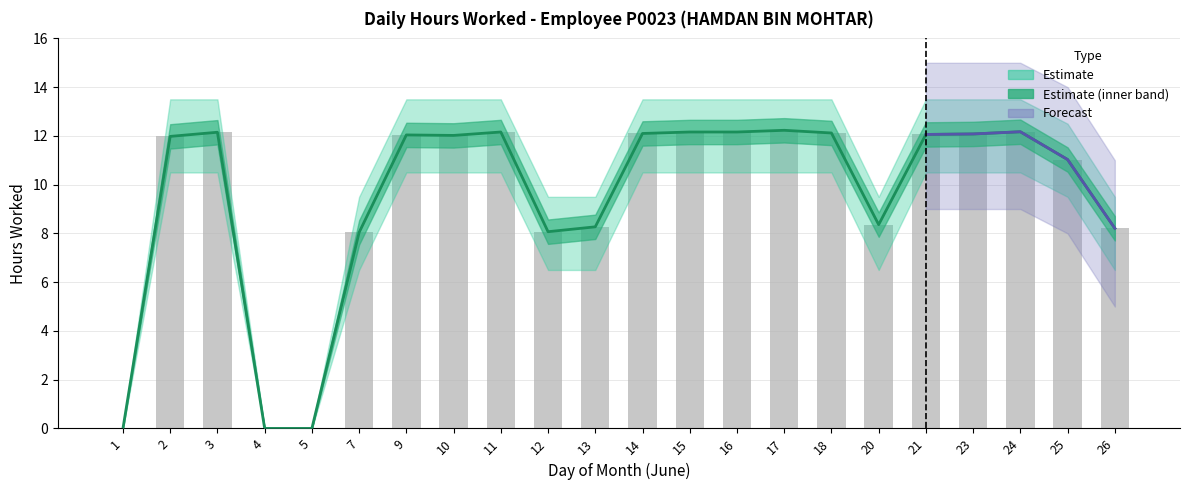

What is the change in value from 5 to 20?

+8.4